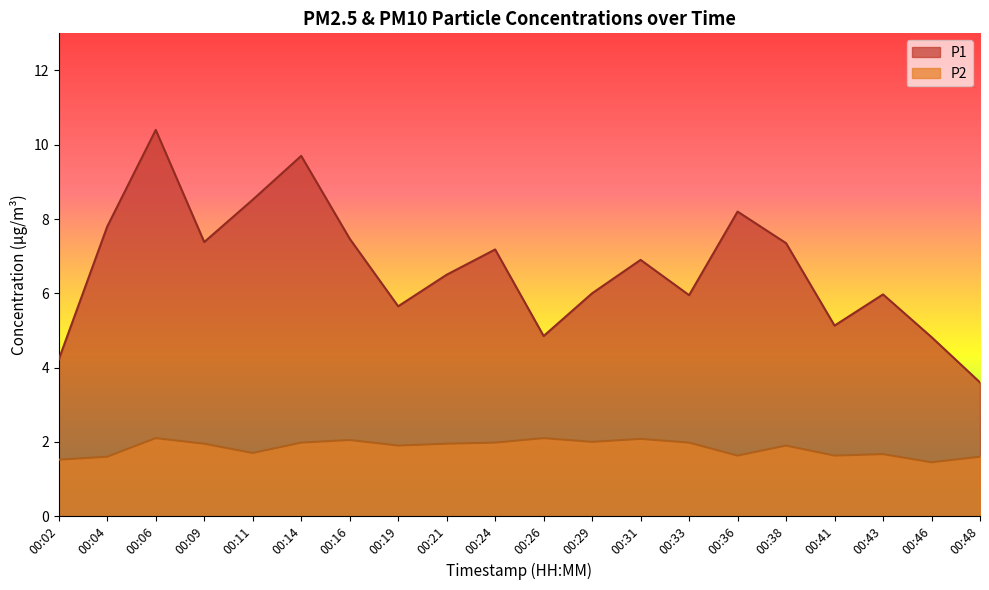

Rank the categories by P1 value from highest to lowest.

00:06, 00:14, 00:11, 00:36, 00:04, 00:16, 00:09, 00:38, 00:24, 00:31, 00:21, 00:29, 00:43, 00:33, 00:19, 00:41, 00:26, 00:46, 00:02, 00:48